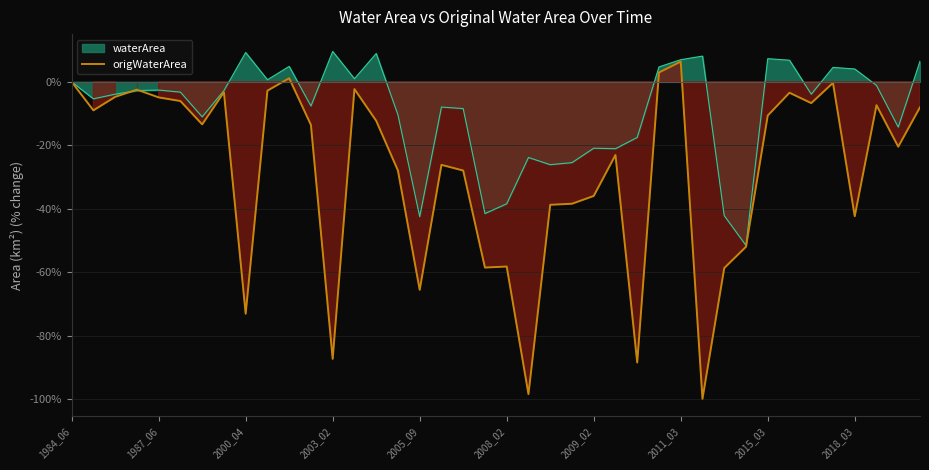

How many interior local peaks (higher than both neighbors) does the data have?

11